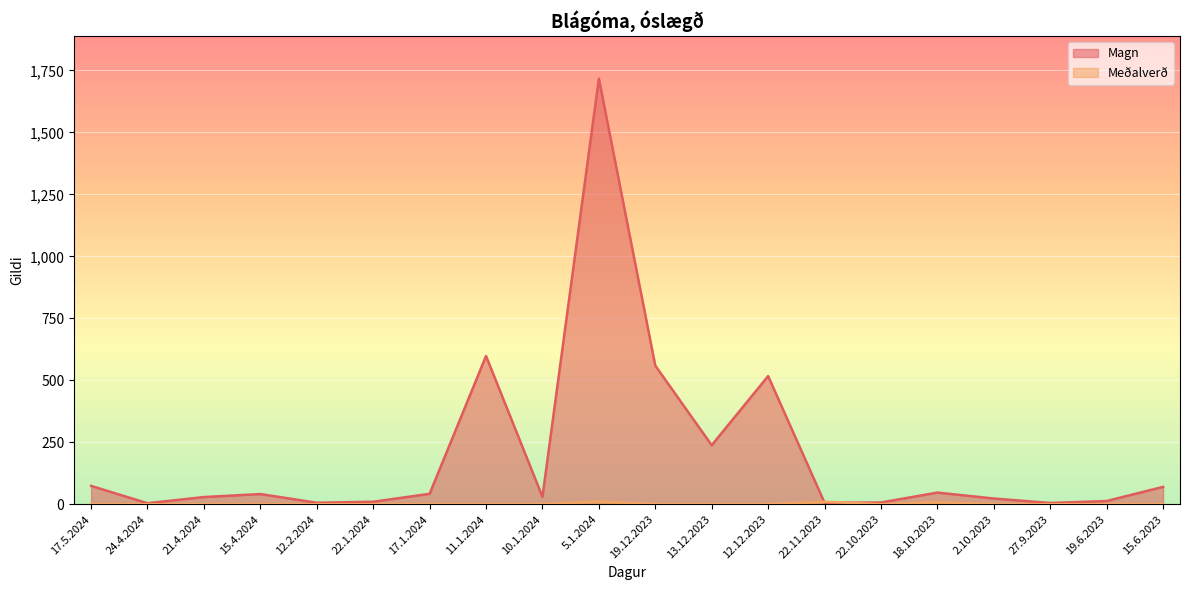

Which series has the largest total across all categories?

Magn